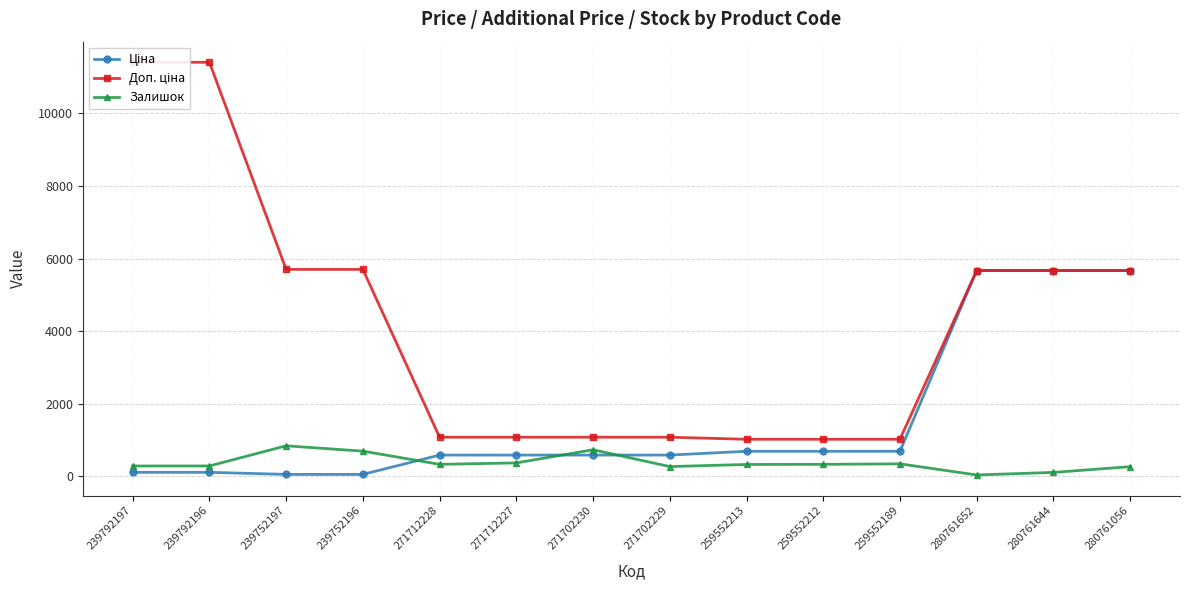

The Ціна series shows 14.0 at 239752197. True or false?

False